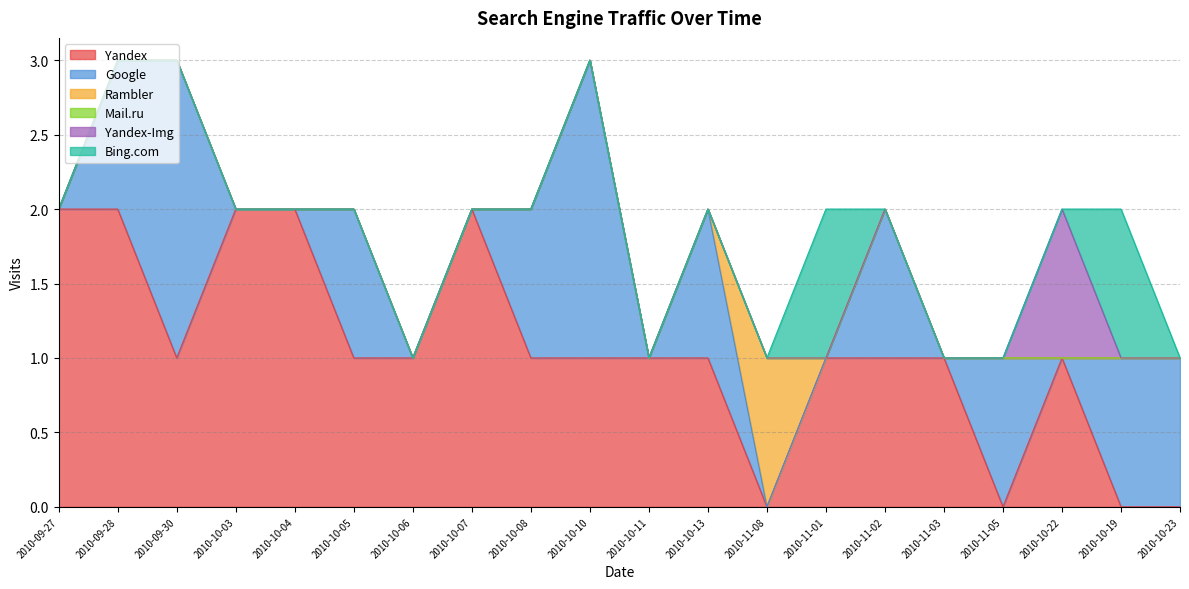

How many lines are shown in the chart?

6